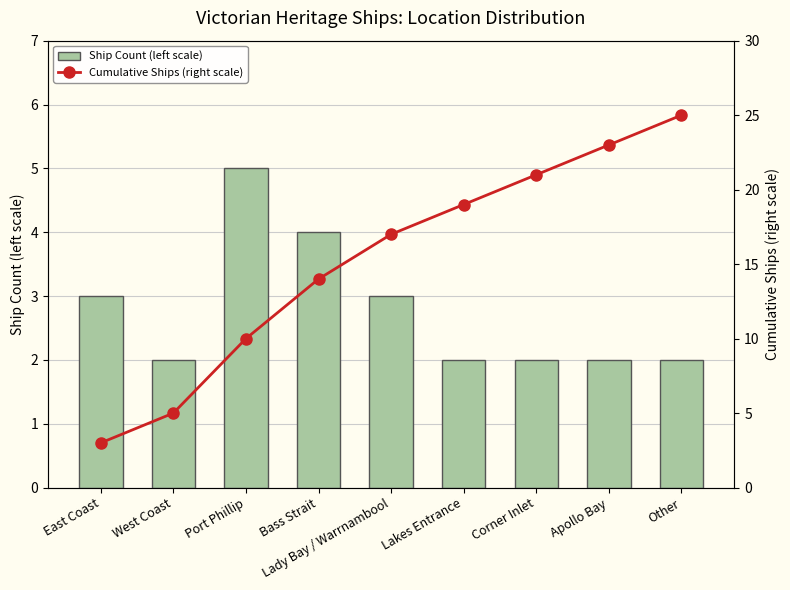

Is it true that Ship Count (left scale) equals 3 at Other?

False